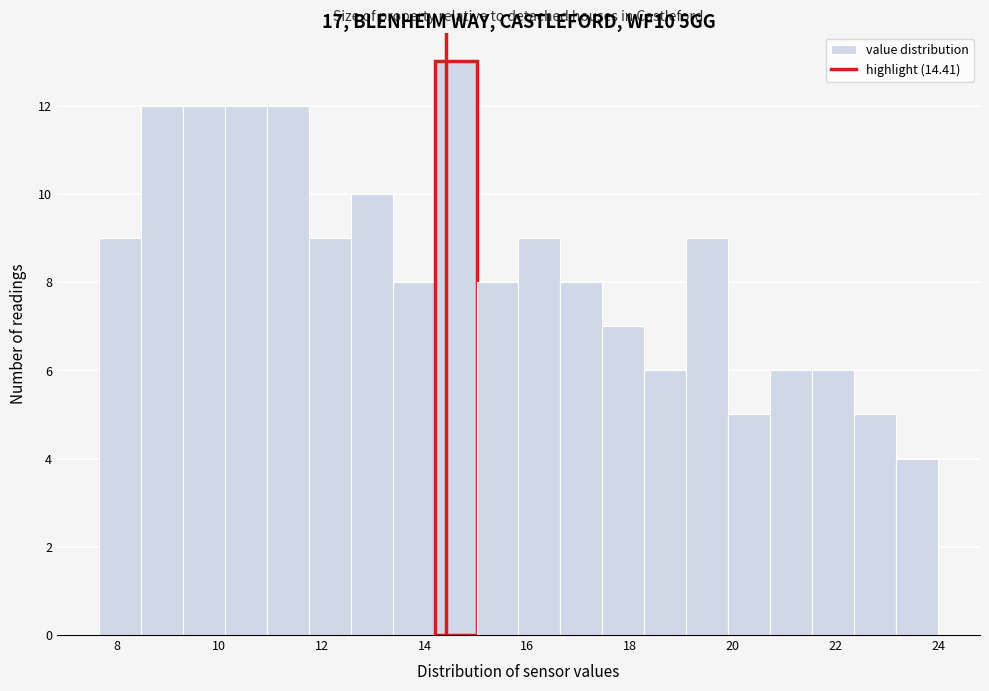

What is the height of the bar covering 14.2 to 15.0 on the x-axis? Neither the bar edges nor the heights are printed on the chart, so give them approximately, as read against the axes.

13